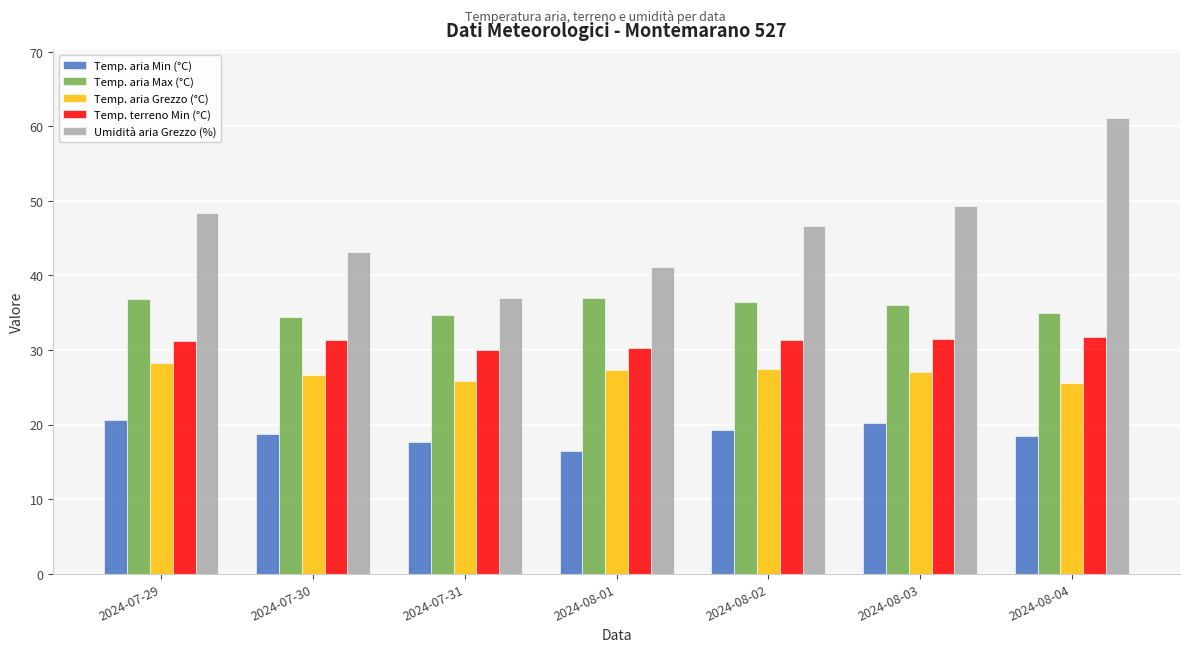

At 2024-08-02, list the series in order from largest to smallest.

Umidità aria Grezzo (%), Temp. aria Max (°C), Temp. terreno Min (°C), Temp. aria Grezzo (°C), Temp. aria Min (°C)